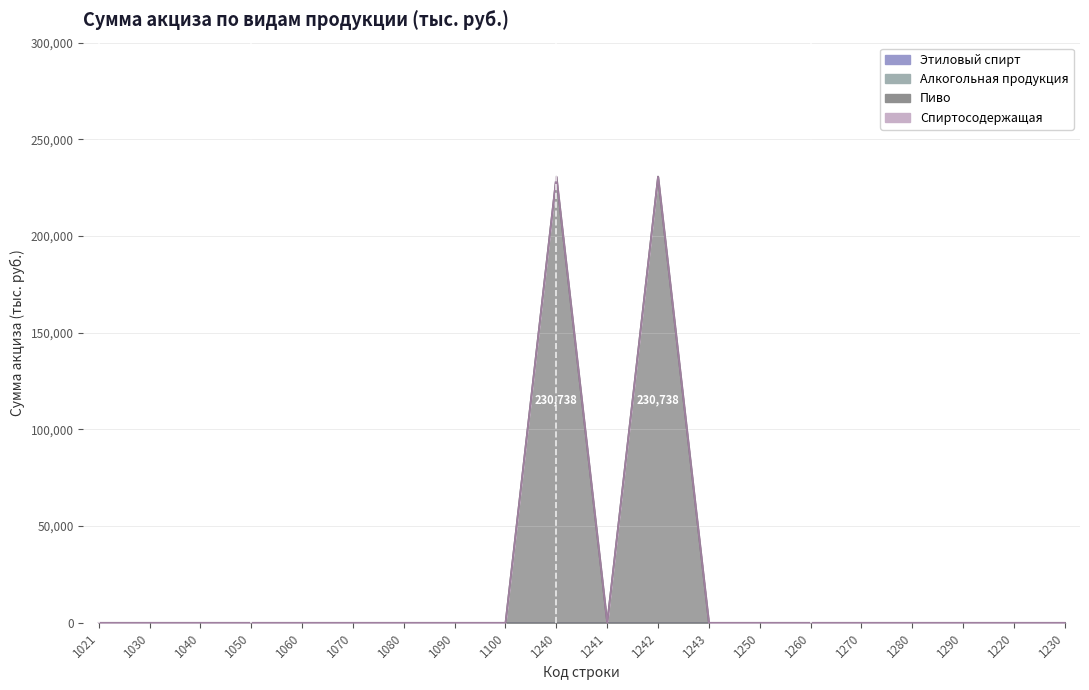

How many data points does each series have?

20